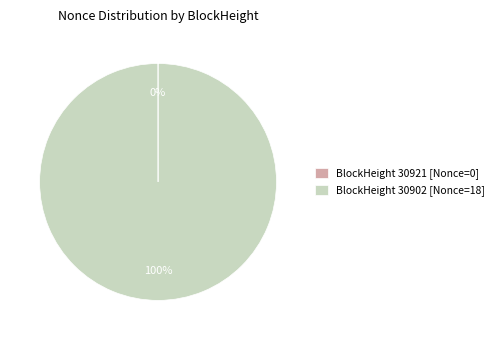

Which category has the biggest portion of the pie?

BlockHeight 30902 [Nonce=18]